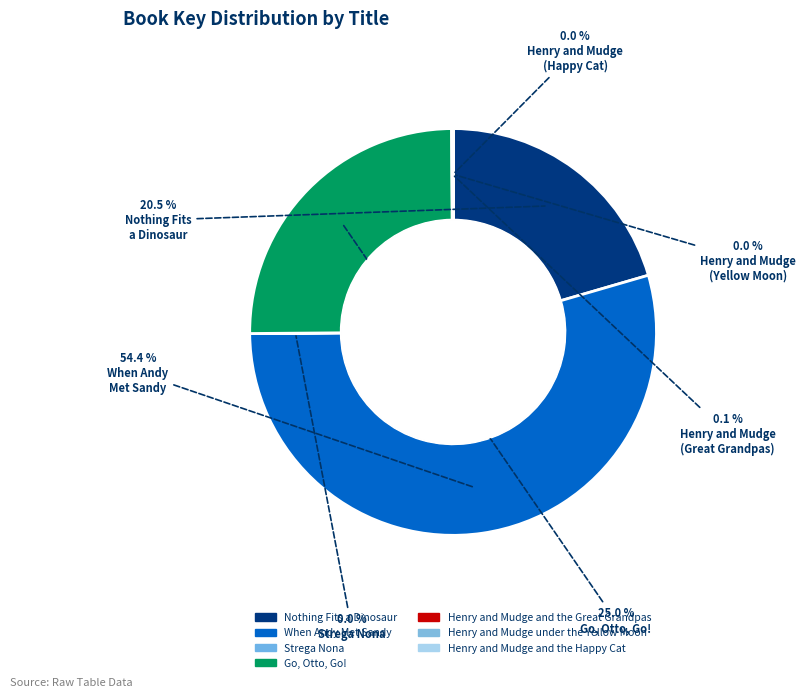

To the nearest percent, what is the average slice percentage?

14%